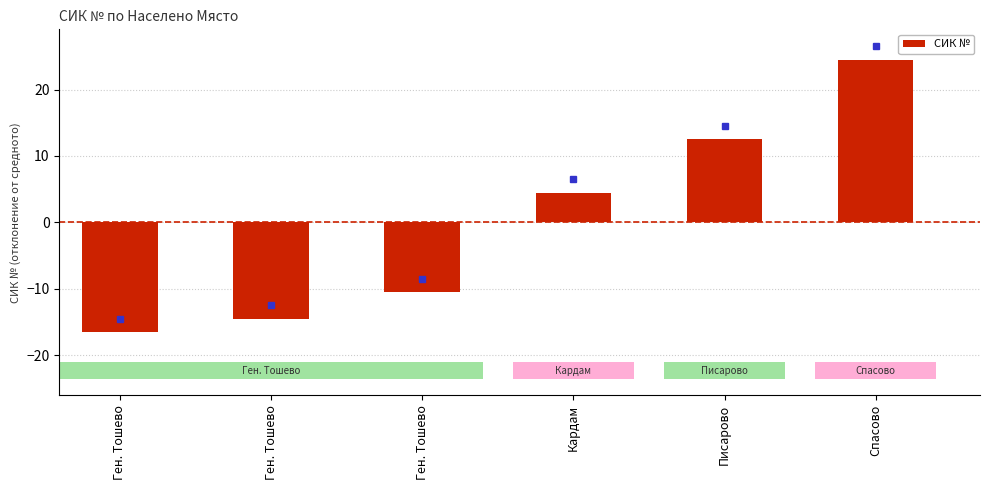

What is the change in value from Писарово to Спасово?

+12.0